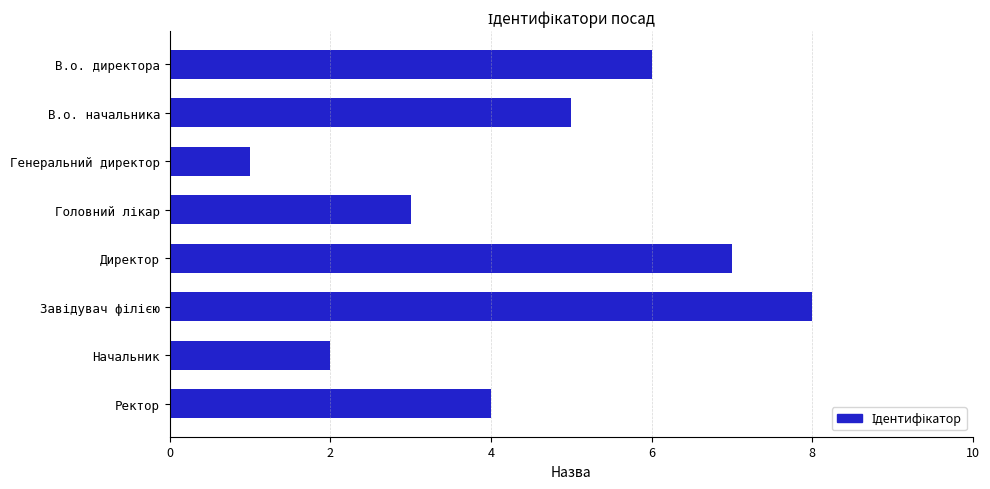

What is the maximum value shown in the chart?

8